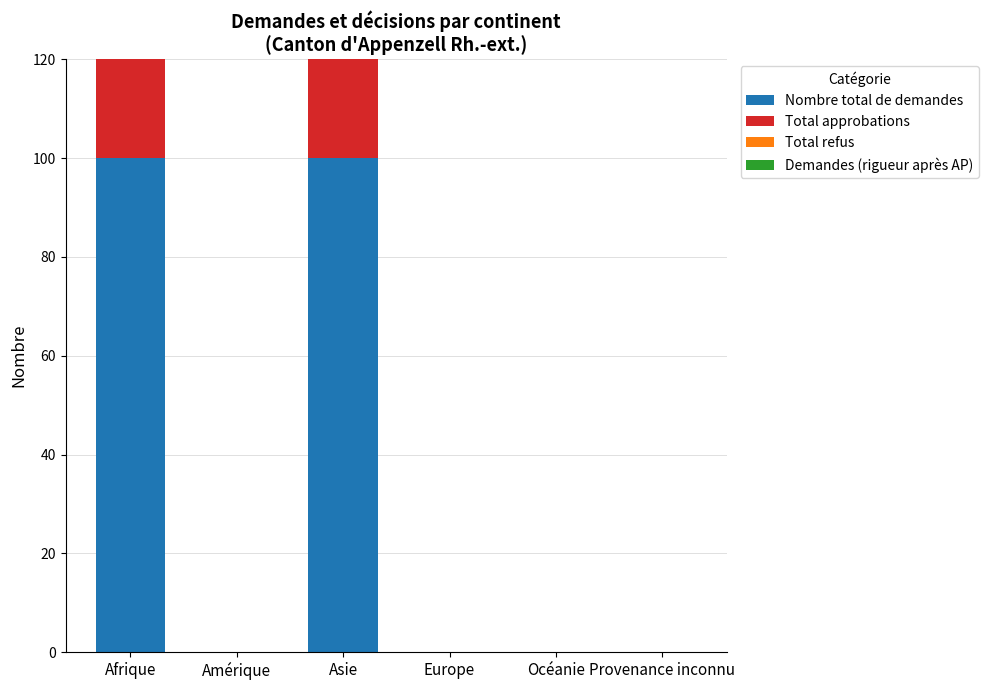

Count the Total approbations values in the range 0 to 100.

6